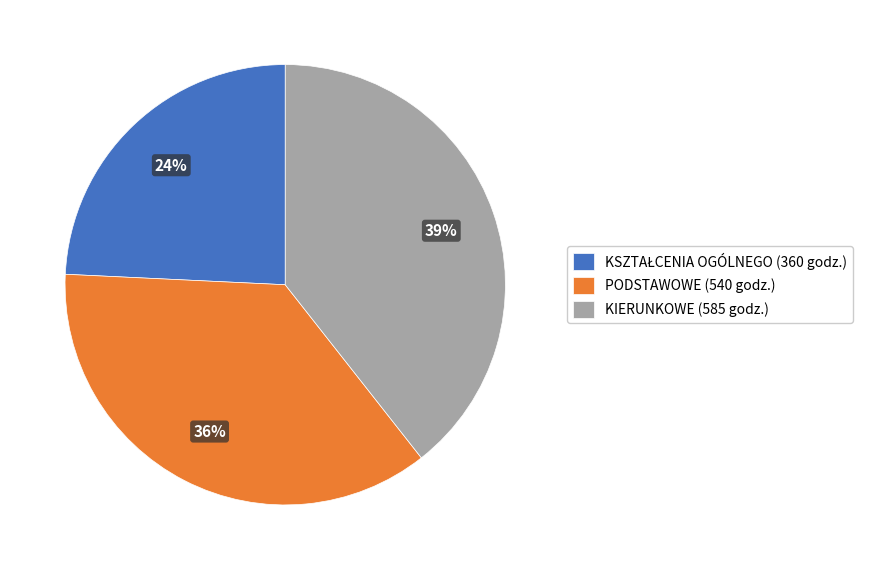

Count the number of slices in the pie.

3